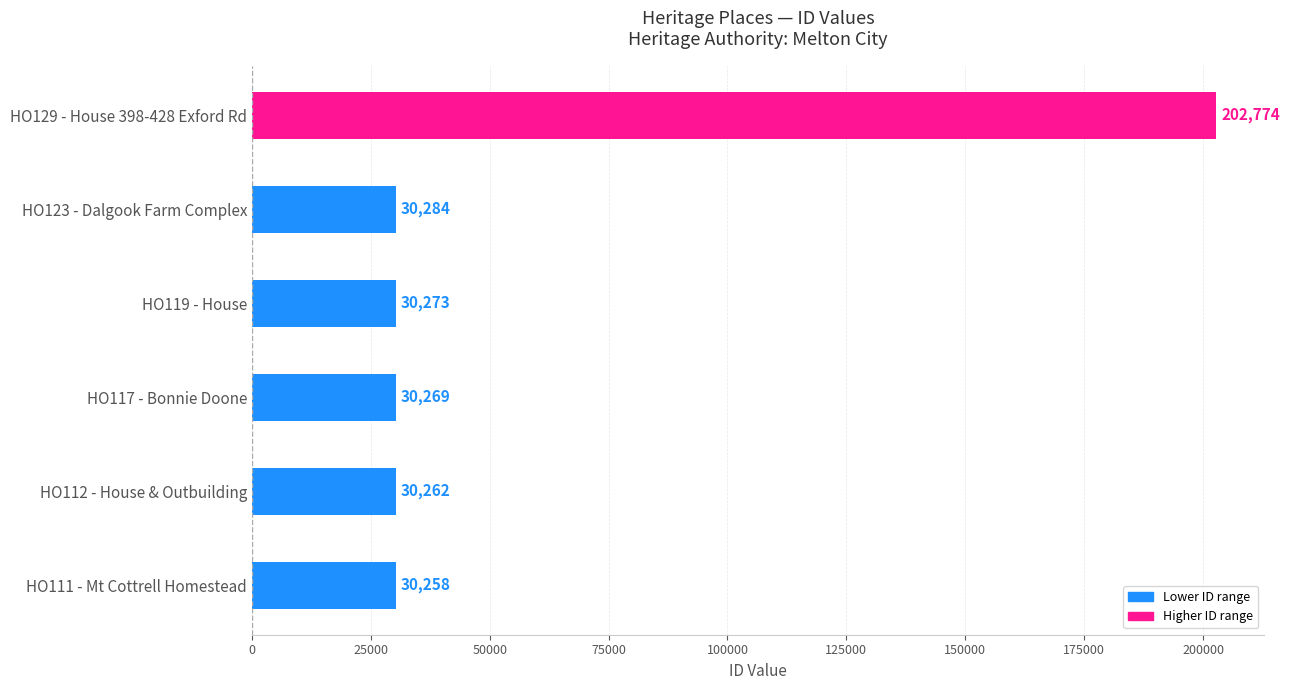

Reading bottom to top, transcribe all the data shown in this chart.

30258	30262	30269	30273	30284	202774